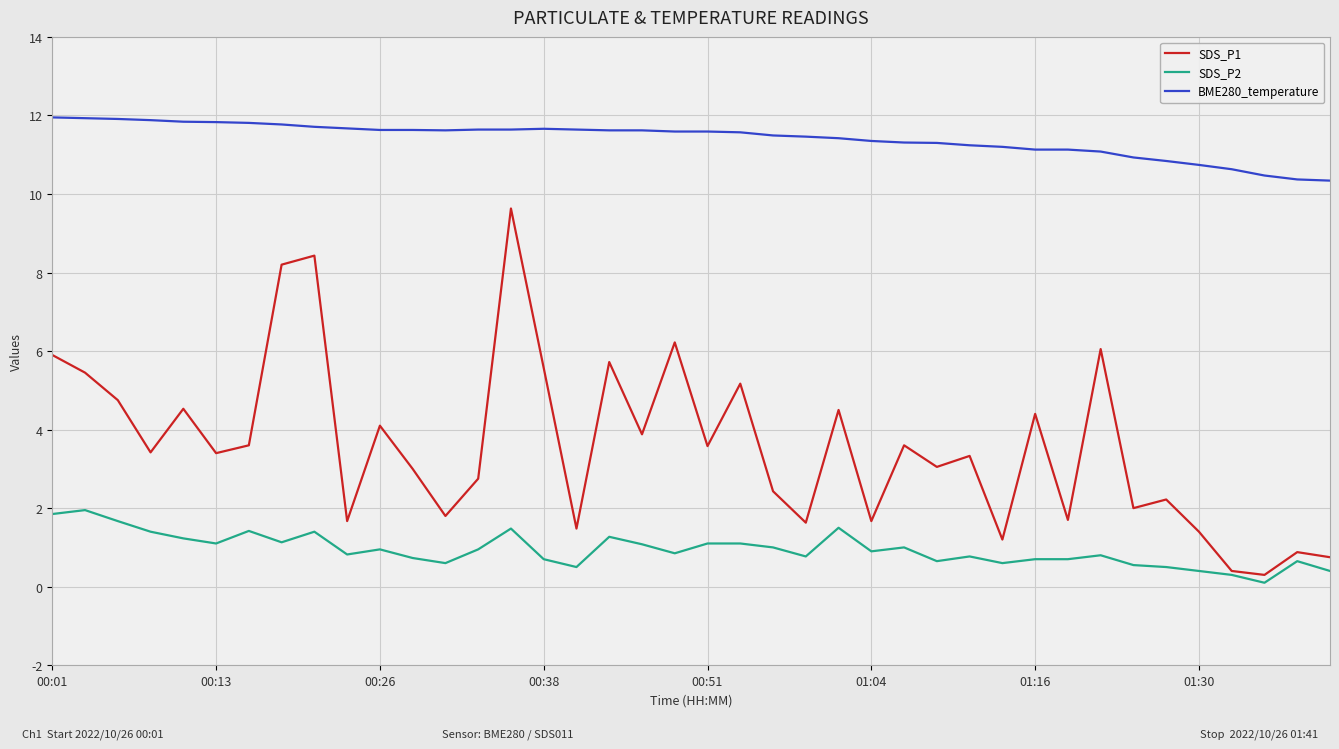

True or false: BME280_temperature and SDS_P2 cross at least once.

False